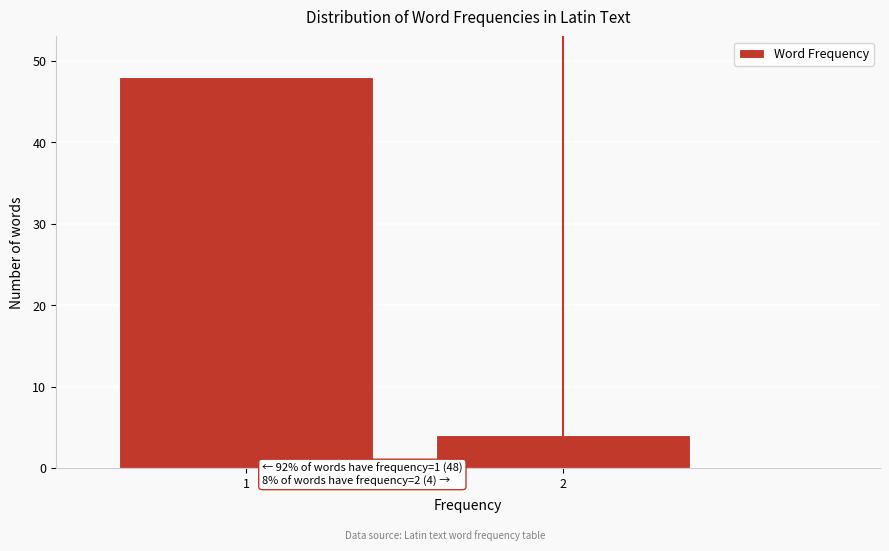

Reading left to right, what are all the values shown in this chart?

48	4